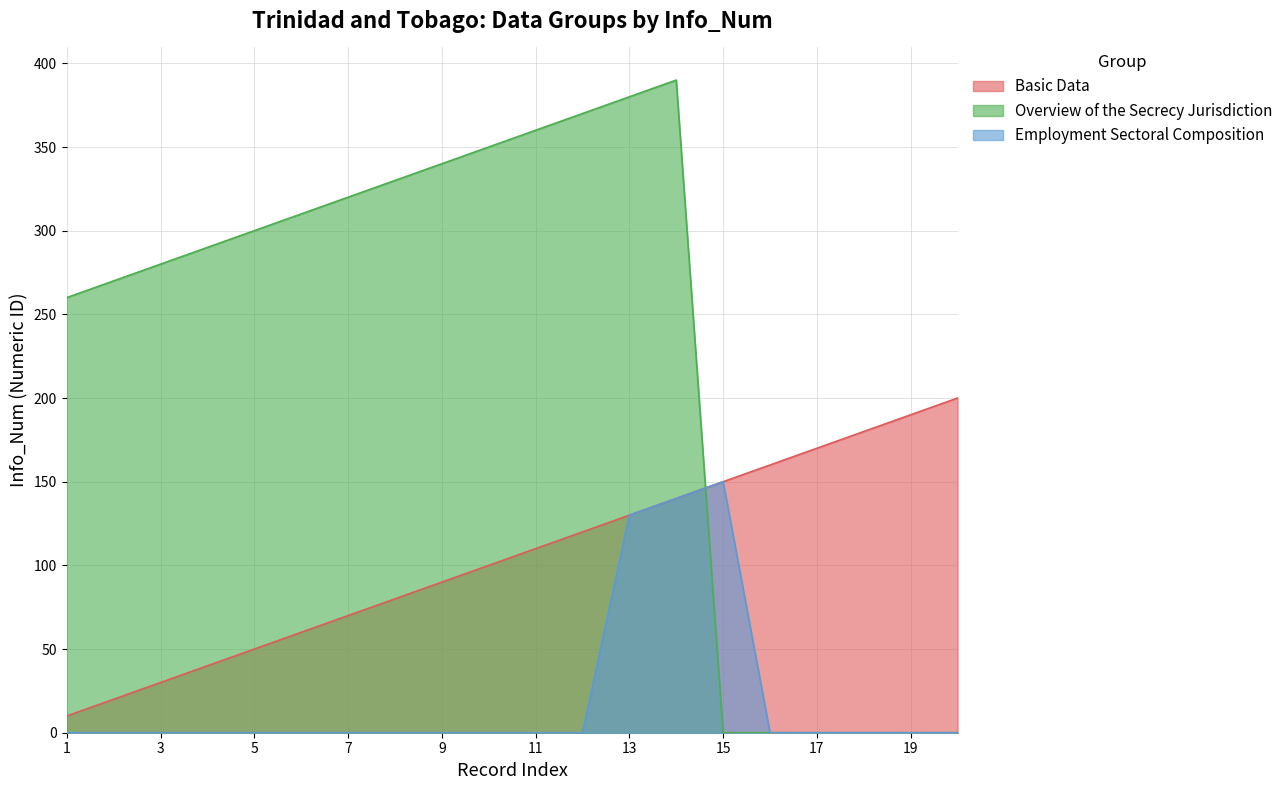

Reading right to left, transcribe all the data shown in this chart.

Basic Data: 20=200	19=190	18=180	17=170	16=160	15=150	14=140	13=130	12=120	11=110	10=100	9=90	8=80	7=70	6=60	5=50	4=40	3=30	2=20	1=10
Overview of the Secrecy Jurisdiction: 20=0	19=0	18=0	17=0	16=0	15=0	14=390	13=380	12=370	11=360	10=350	9=340	8=330	7=320	6=310	5=300	4=290	3=280	2=270	1=260
Employment Sectoral Composition: 20=0	19=0	18=0	17=0	16=0	15=150	14=140	13=130	12=0	11=0	10=0	9=0	8=0	7=0	6=0	5=0	4=0	3=0	2=0	1=0